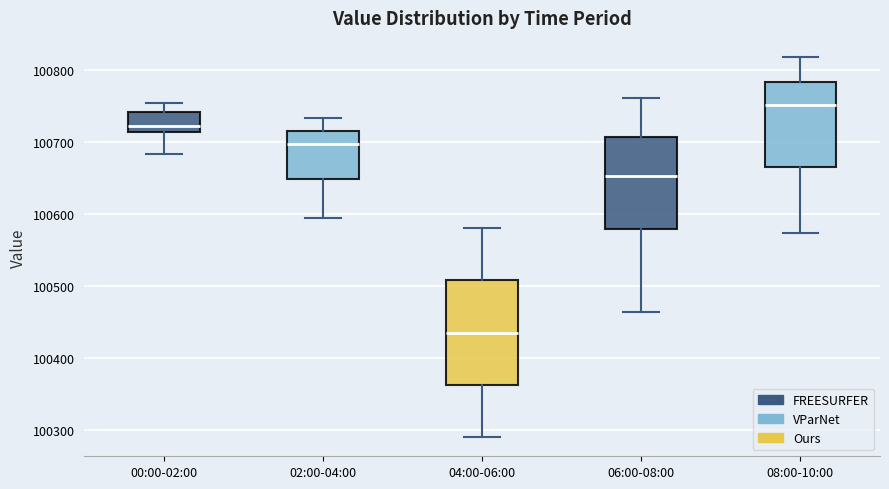

Which box has the lowest median line?

04:00-06:00